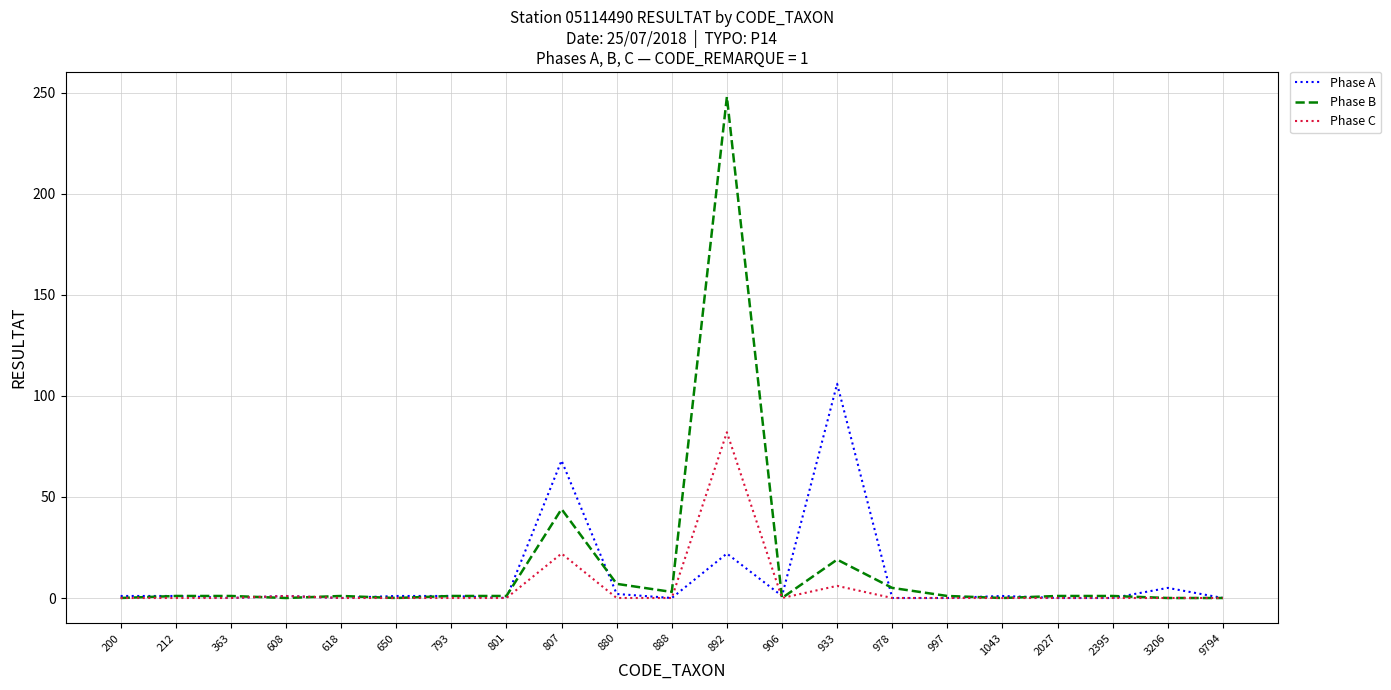

What is the difference between the maximum and minimum values in the Phase B series?

248